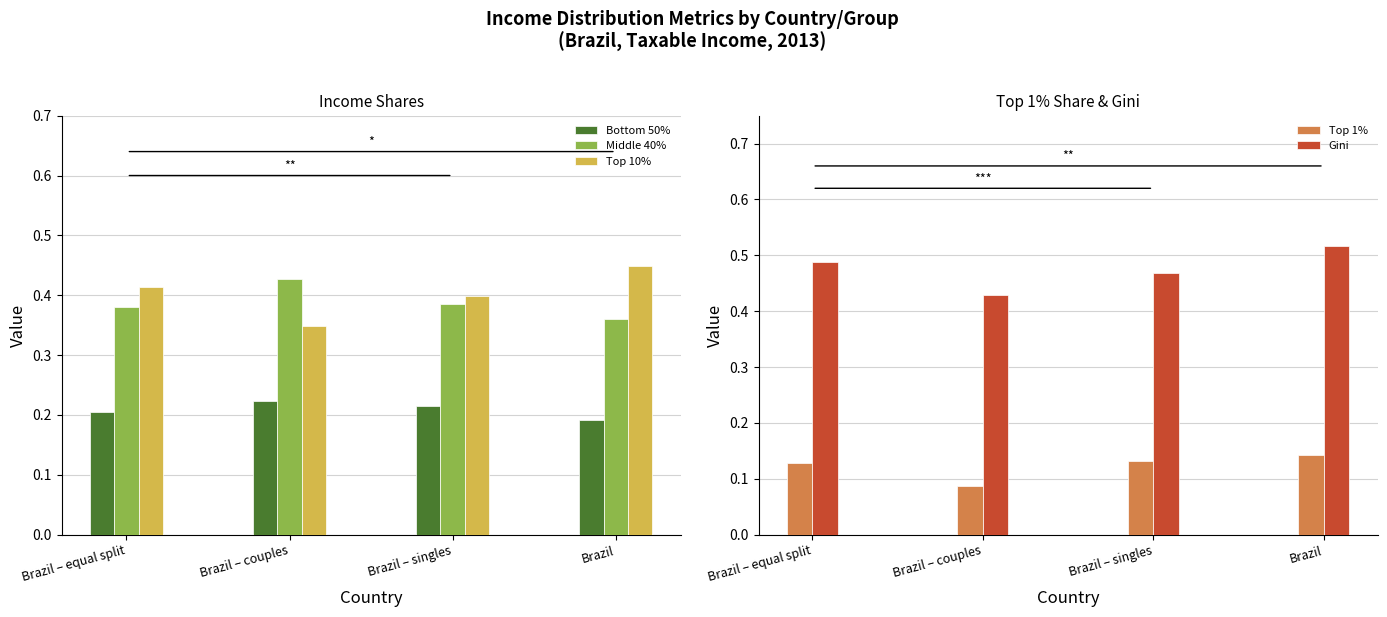

What is the approximate value of Top 10% at Brazil?

0.4